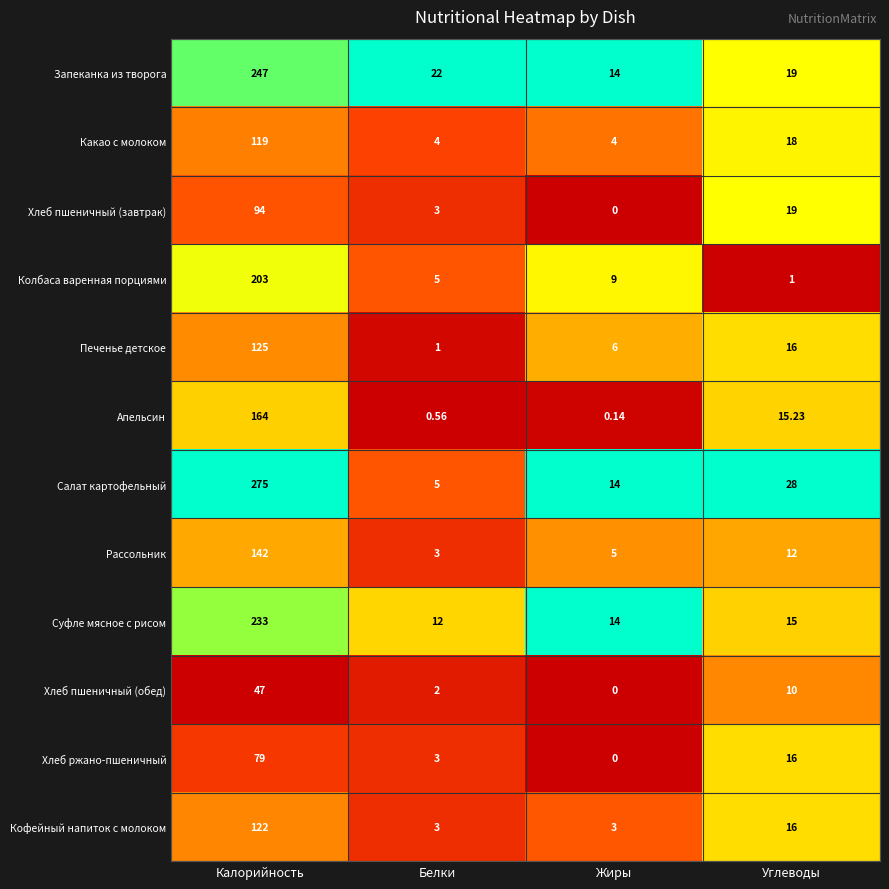

Which series has the largest range (max minus min)?

Салат картофельный